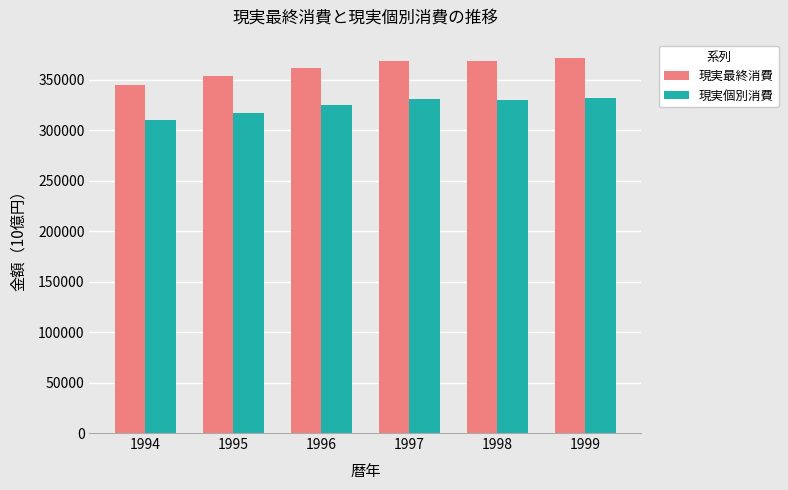

At which category does the chart reach its minimum across all series?

1994